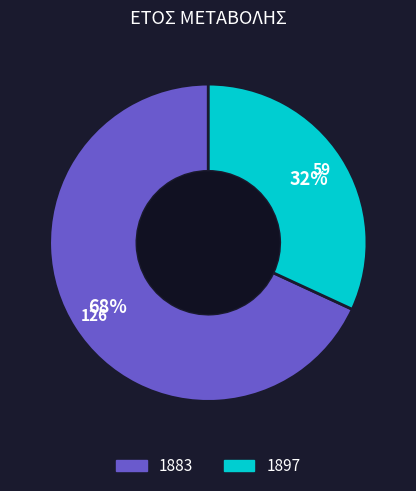

Rank the categories by value from highest to lowest.

1883, 1897